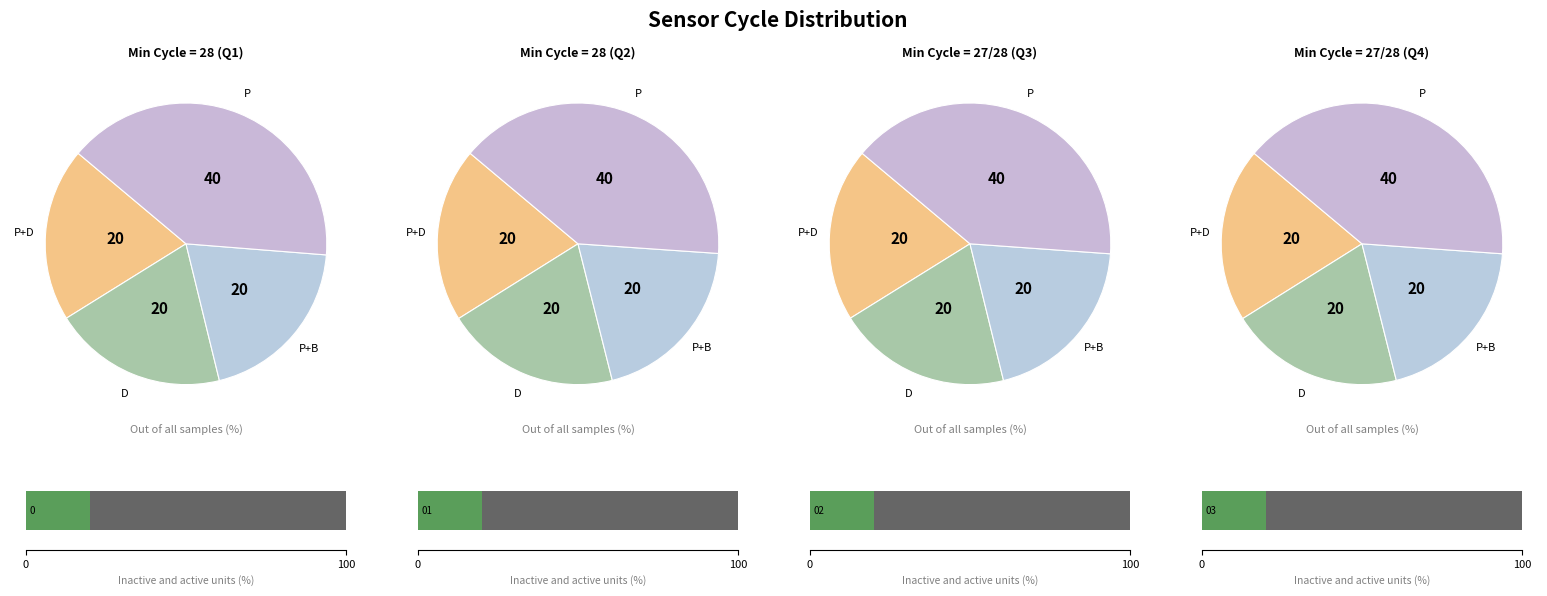

True or false: 28 accounts for 11% of the total.

False